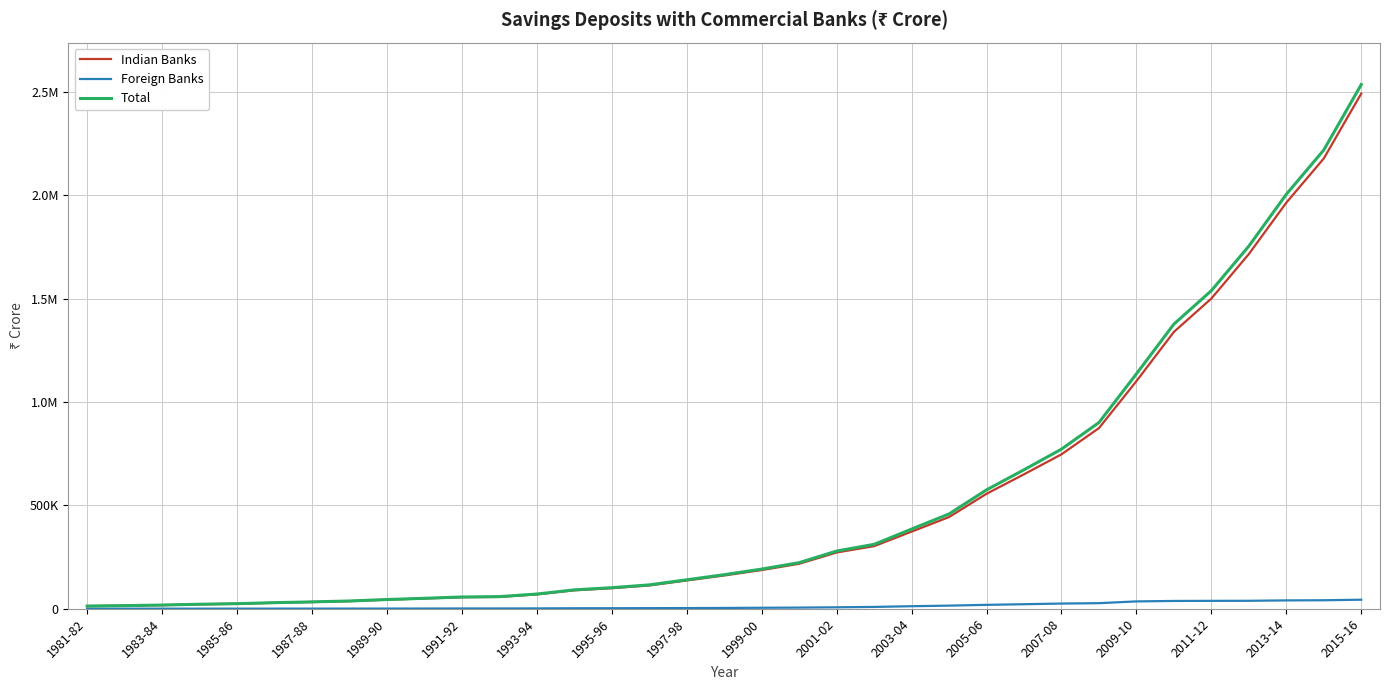

Is this an area chart (filled region under the line)?

No